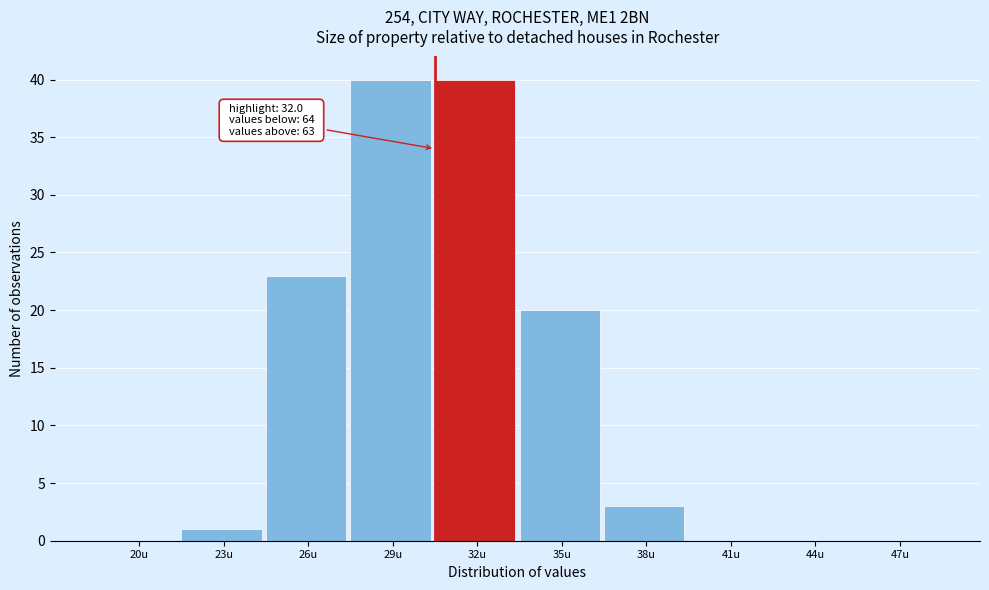

Reading right to left, extract all data points from this chart.

47u=0	44u=0	41u=0	38u=3	35u=20	32u=40	29u=40	26u=23	23u=1	20u=0